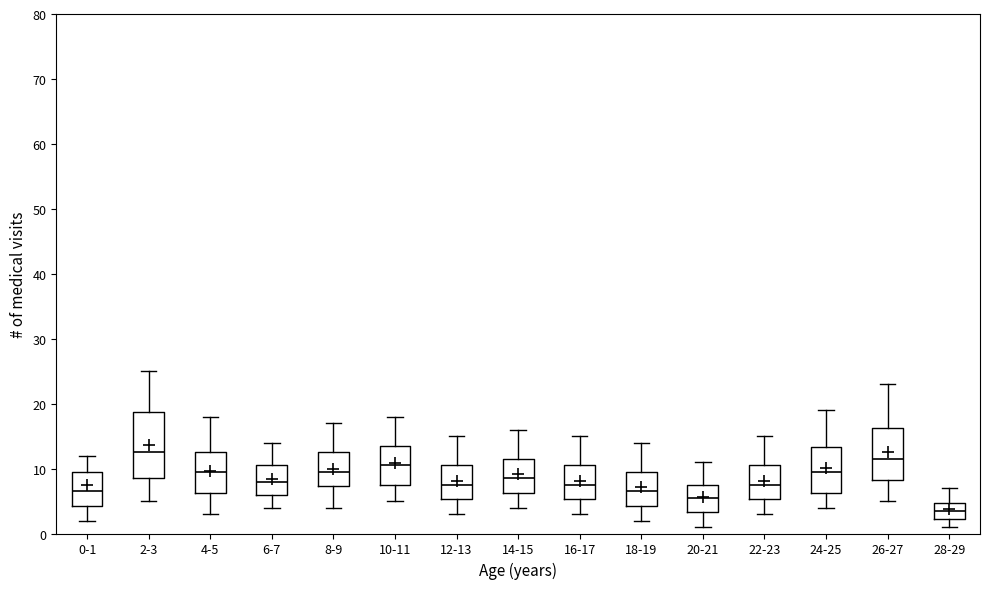

Which box is the tallest, from its lower edge to its upper edge?

2-3